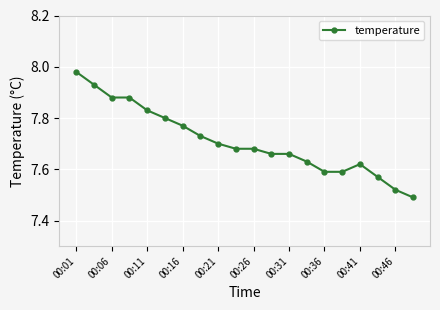

True or false: there are more than 0 points higher than both neighbors.

True